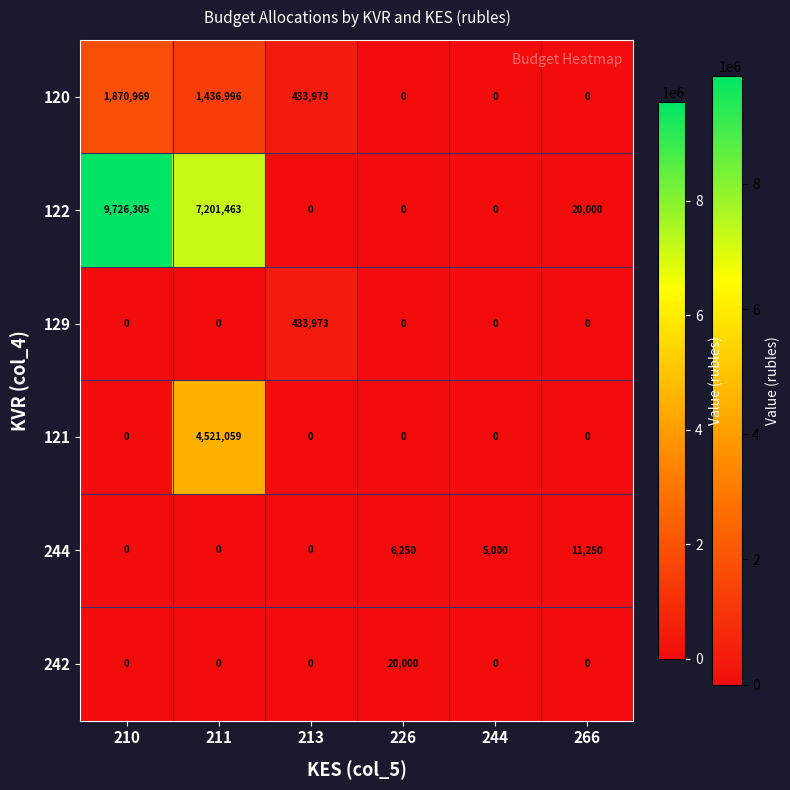

How many data points does each series have?

6